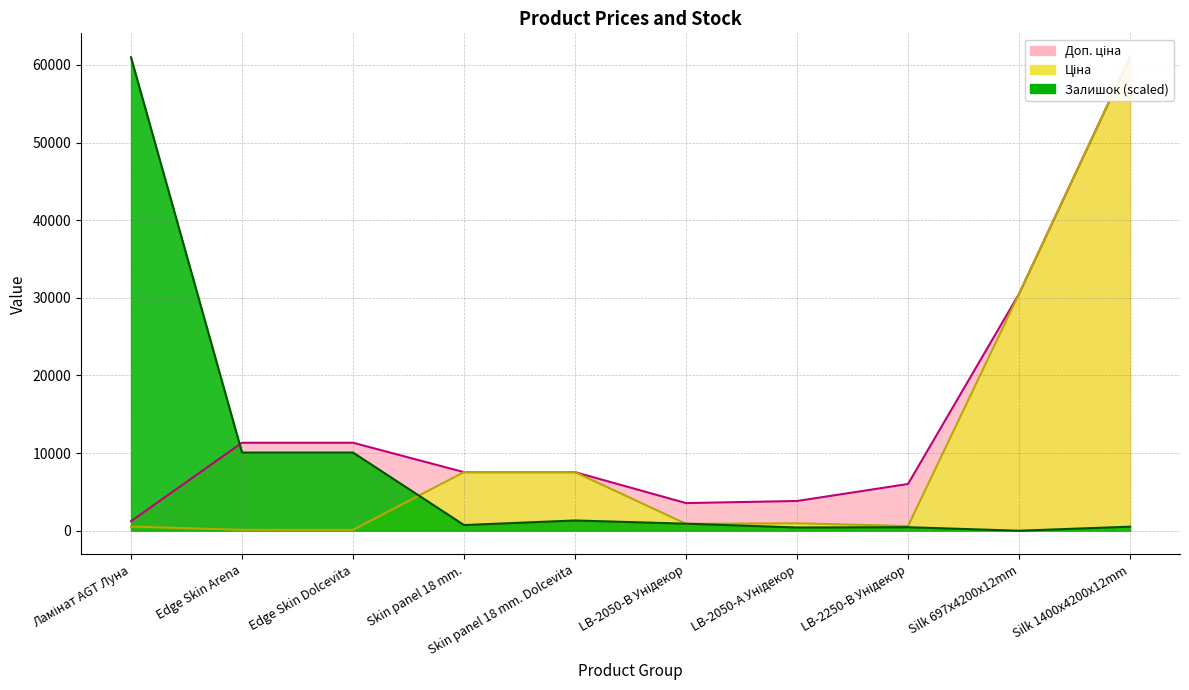

True or false: Залишок has more than 1 points higher than both neighbors.

True